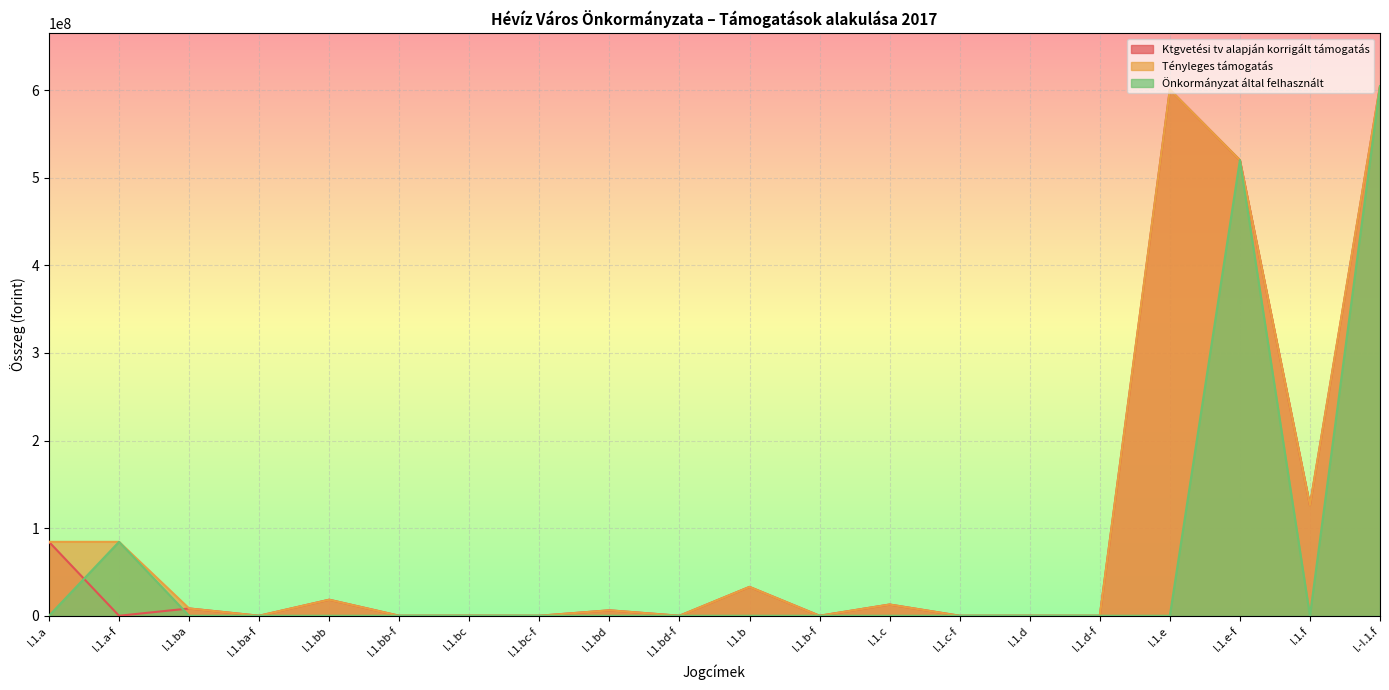

What is the spread (max minus min) of values at I.1.bd?

6212990